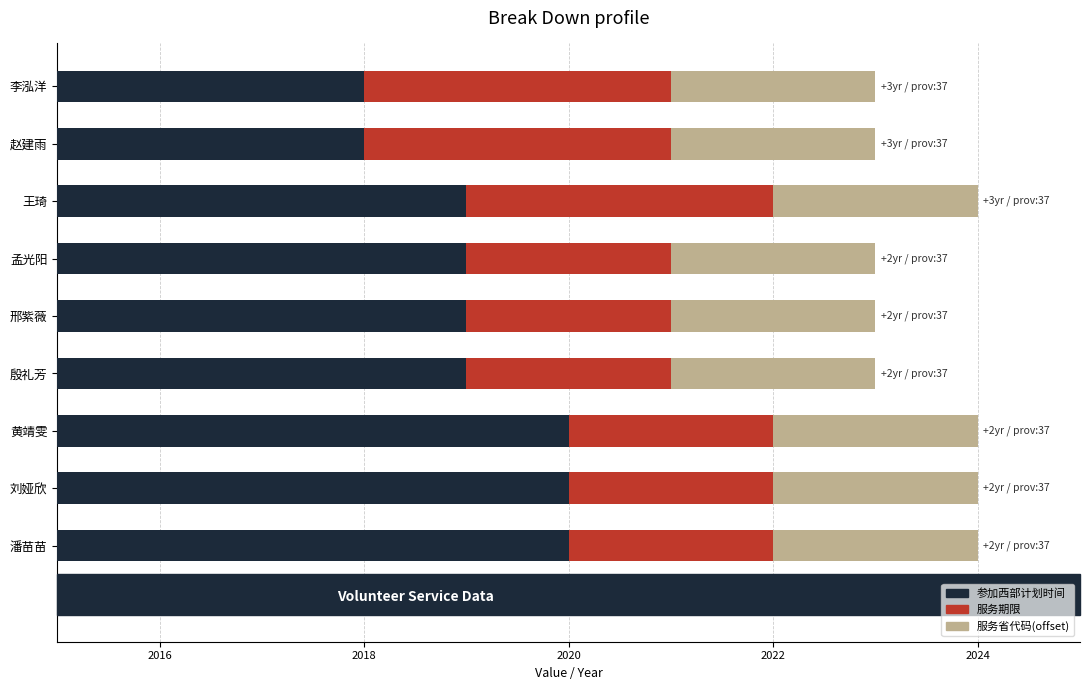

Which series has the largest range (max minus min)?

参加西部计划时间